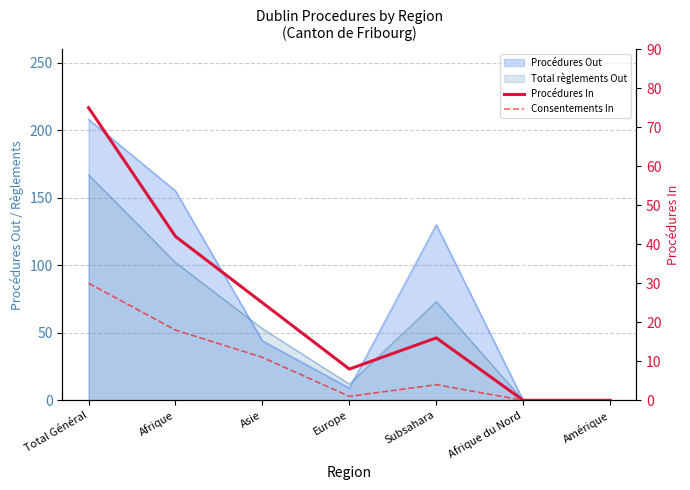

The Consentements In series shows 30 at Total Général. True or false?

True